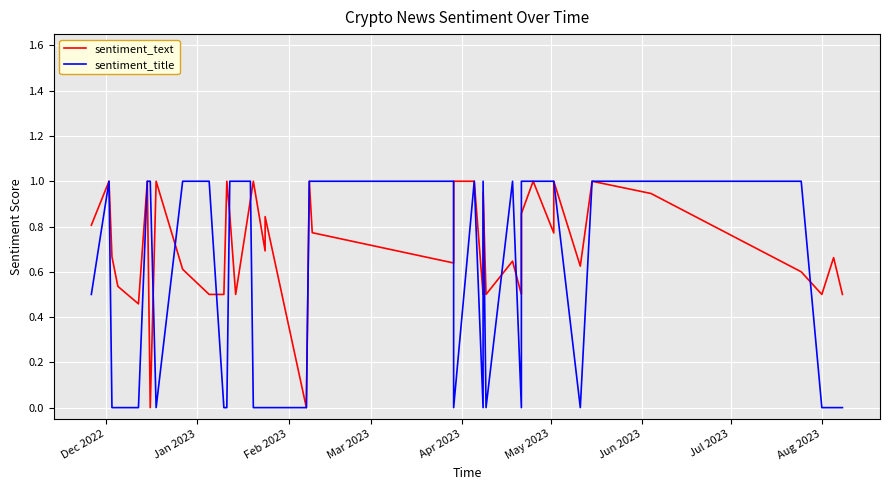

Is the value of sentiment_title at 16 greater than the value of sentiment_text at 30?

No